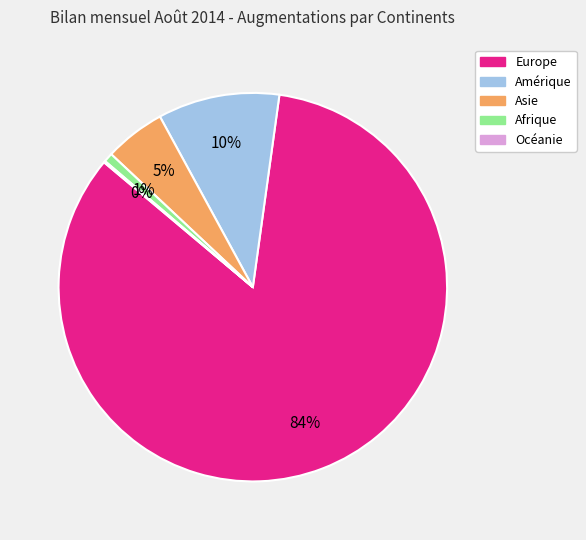

Is the sum of Asie and Amérique greater than half?

No